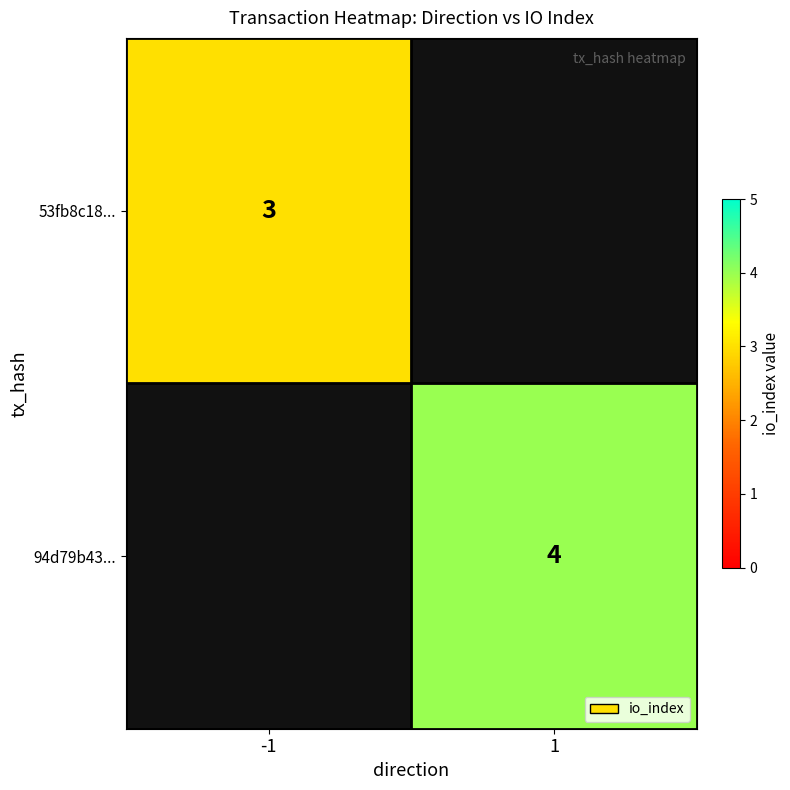

The 53fb8c18... series shows 3 at -1. True or false?

True